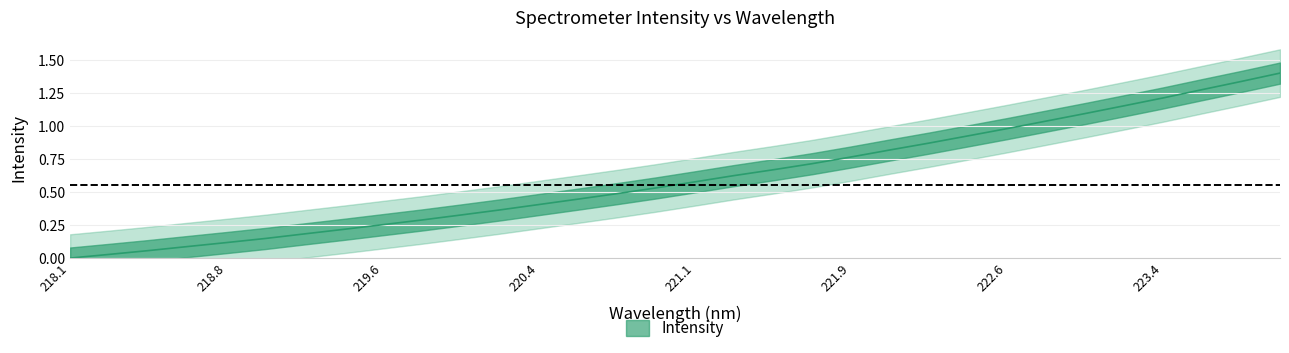

Is it true that the value at 222.8355 is 1.6?

False